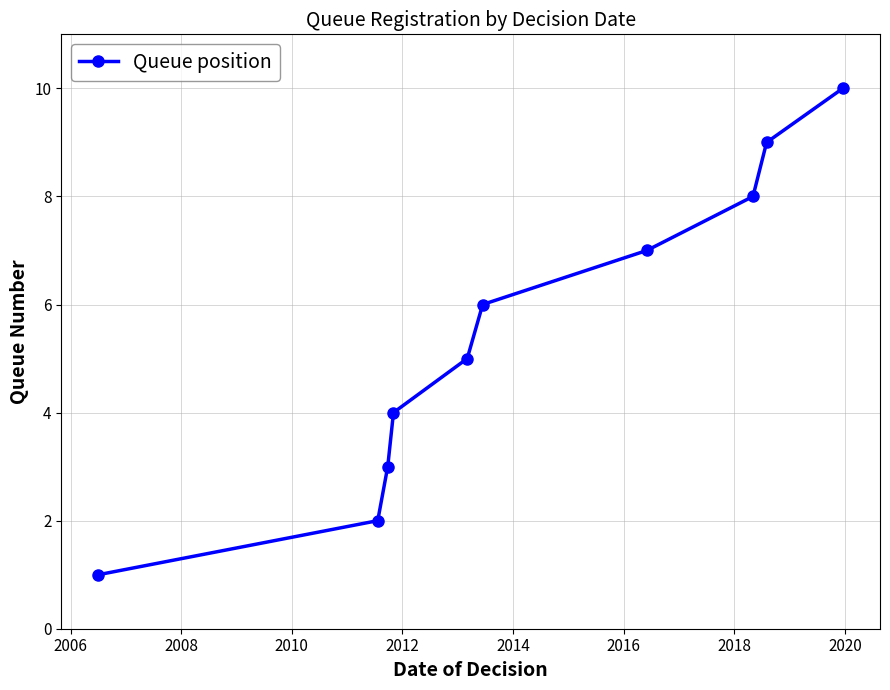

Is this an area chart (filled region under the line)?

No